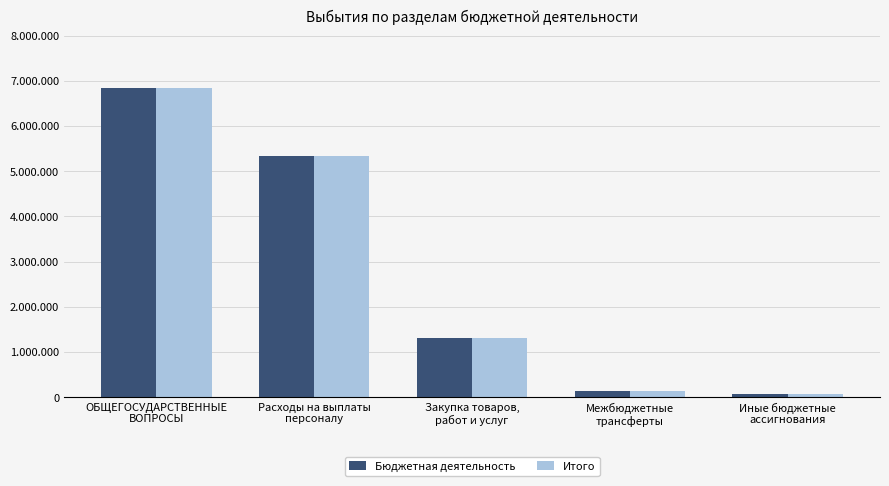

Does the chart contain stacked bars?

No